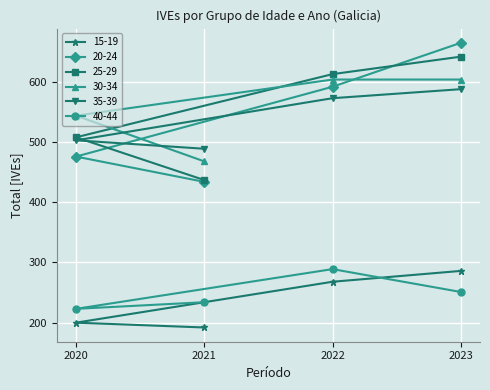

What is the total value across all series at 2023?

3036